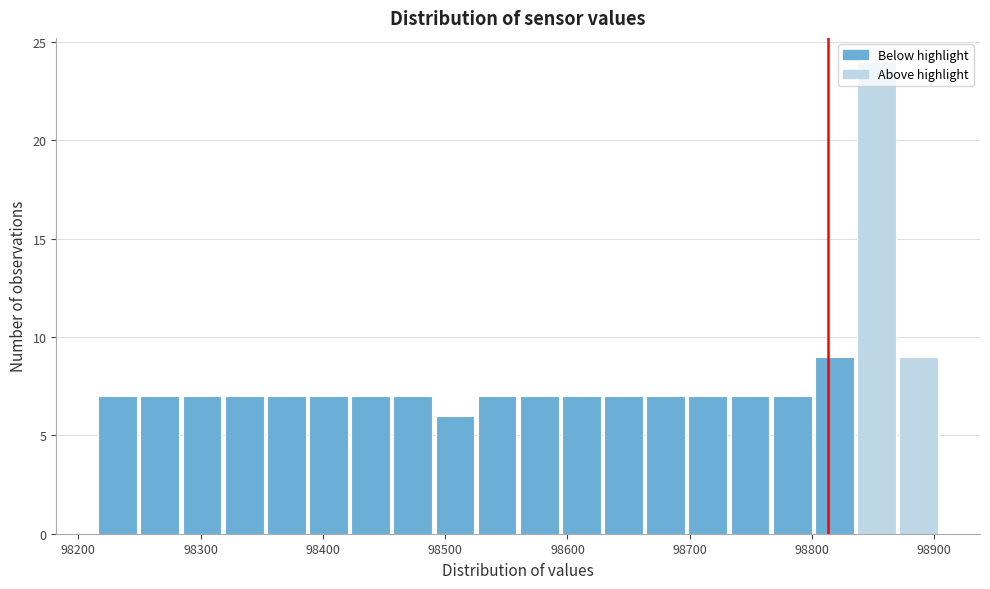

Read against the x-axis, roughly where is the centre of the tallest bar?

98850